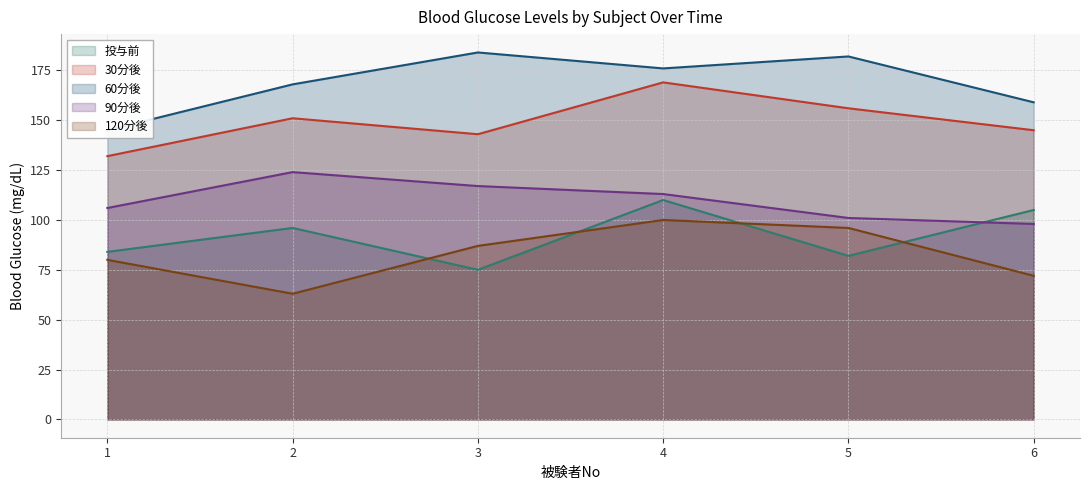

At which category does the chart reach its peak across all series?

3